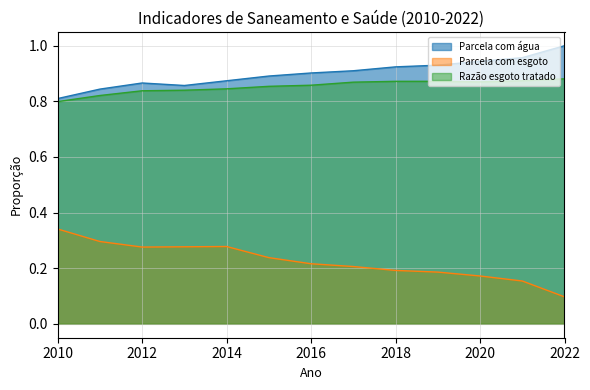

Does the chart display data point markers on the line(s)?

No